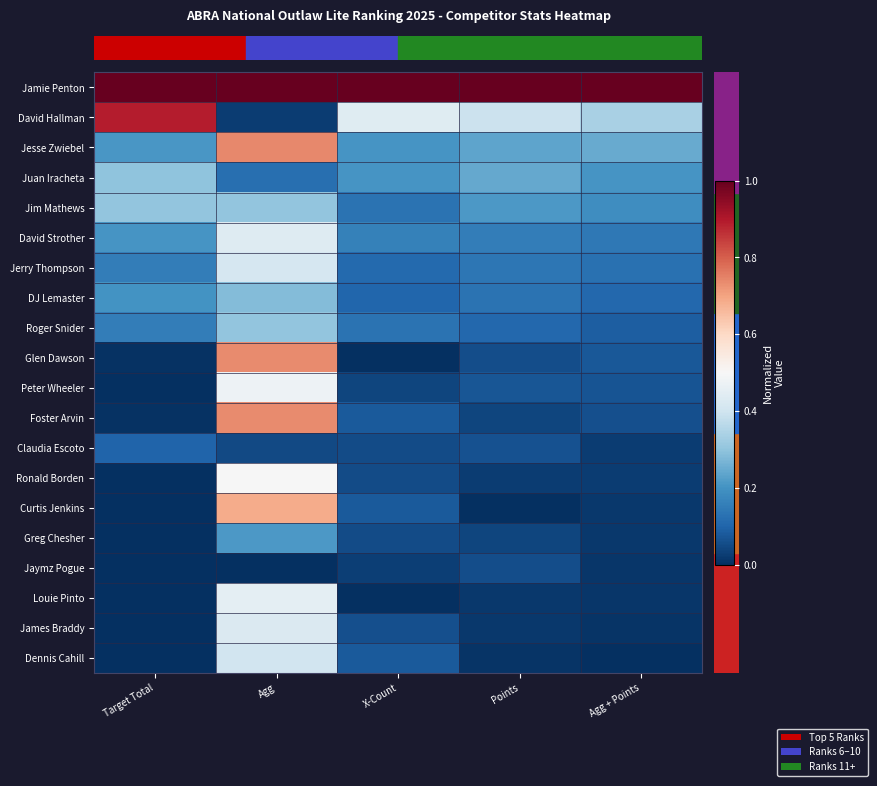

Which label corresponds to the largest value in the chart?

Target Total